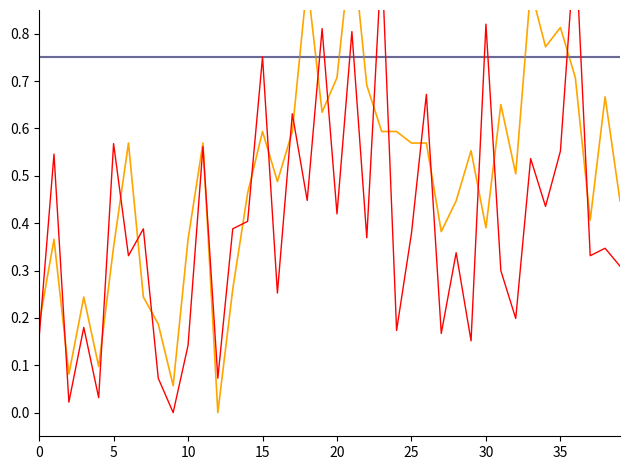

What is the average value of the lon series?

0.8